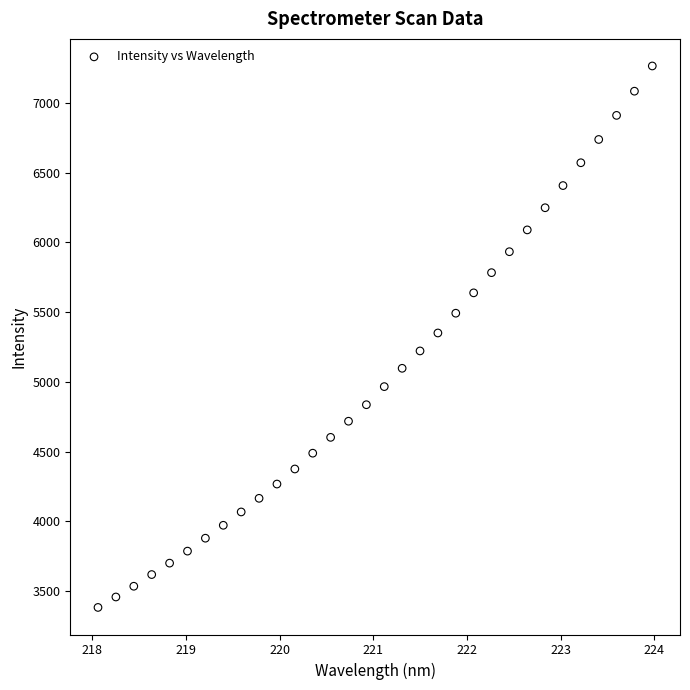

What is the range of Y values (max minus min)?

3883.5